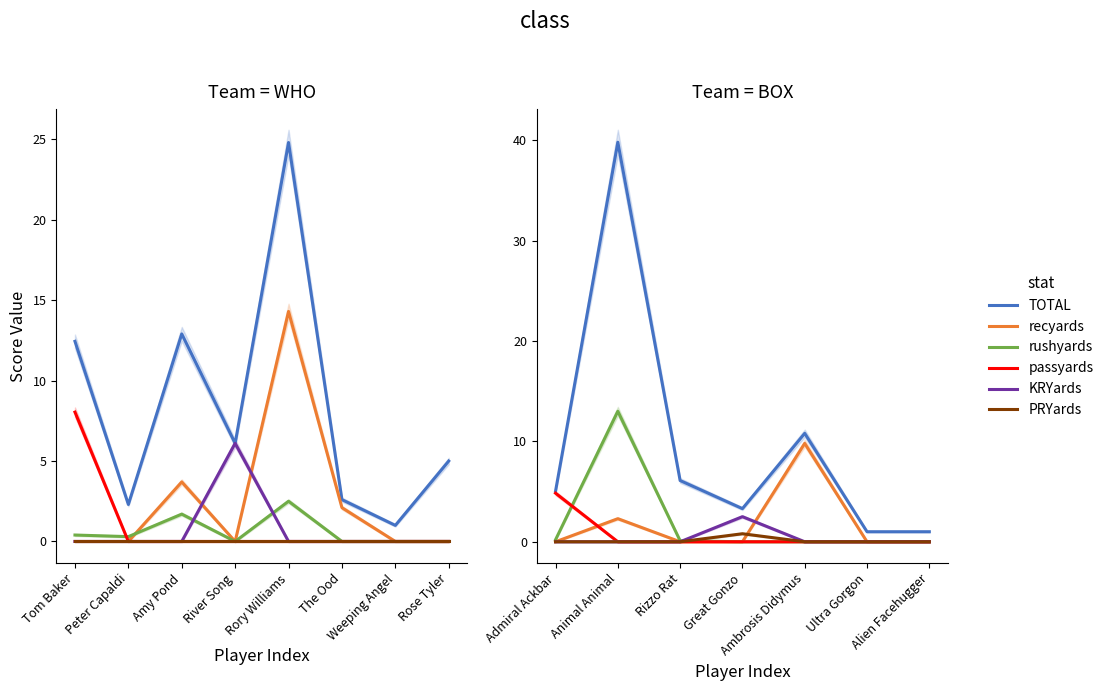

What are all the series names shown in the legend?

TOTAL, recyards, rushyards, passyards, KRYards, PRYards